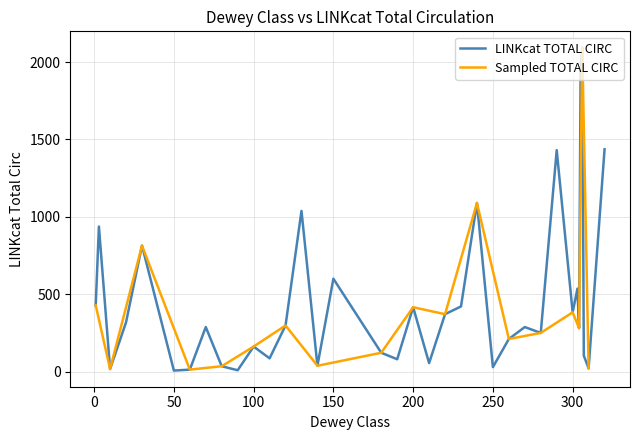

What is the maximum value for LINKcat TOTAL CIRC?

2094